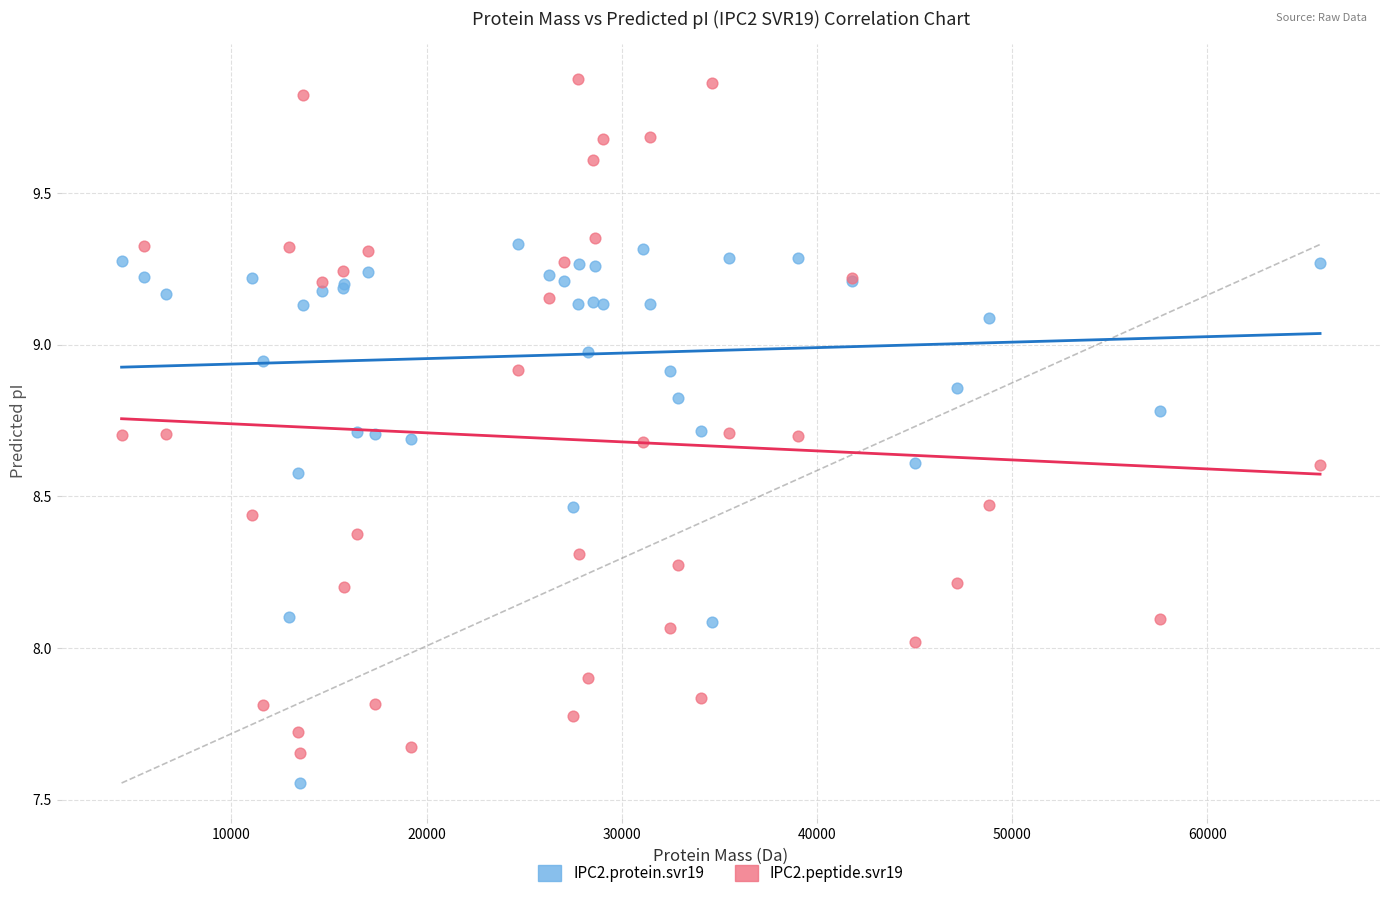

What are all the series names shown in the legend?

IPC2.protein.svr19, IPC2.peptide.svr19